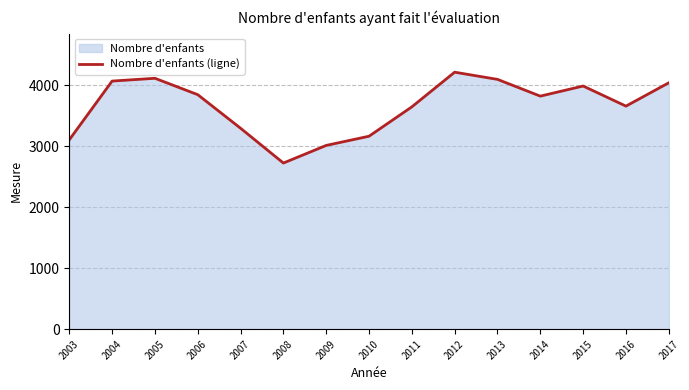

What is the value of the 14th point from the left?

3661